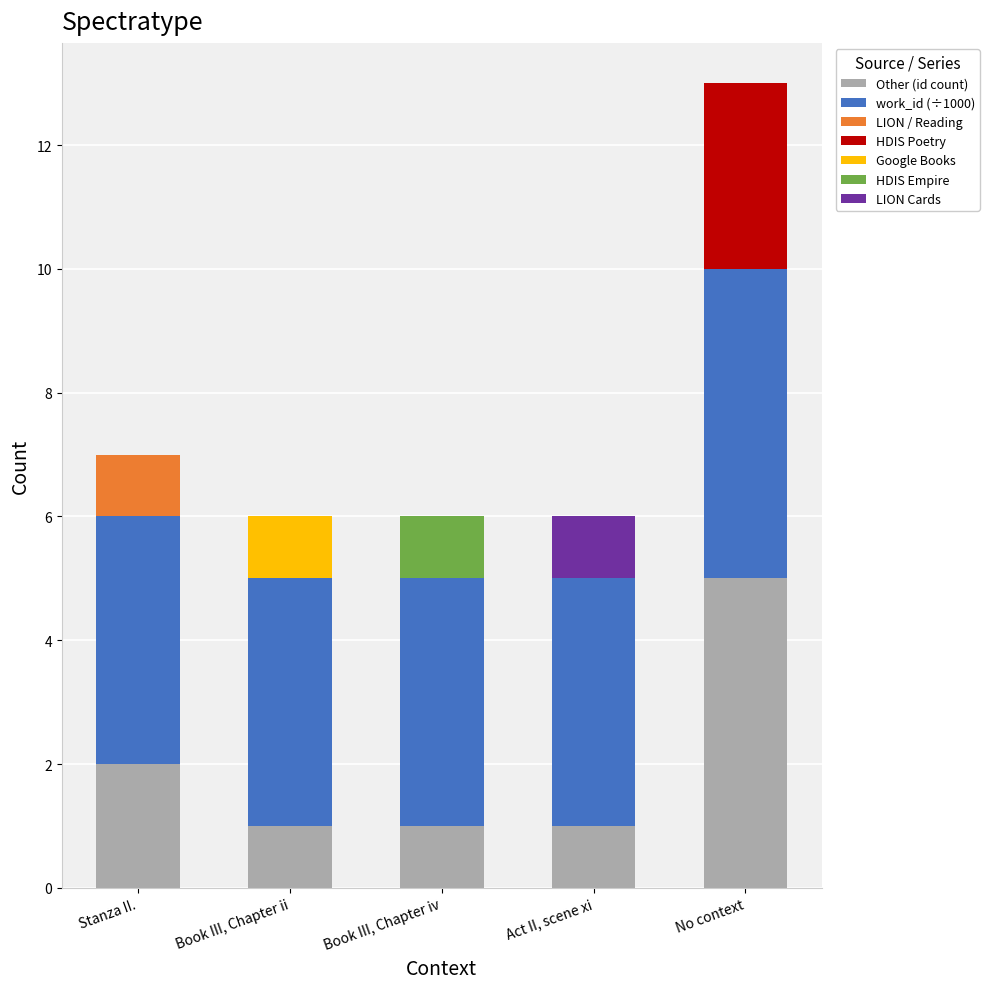

What is the sum of all Other (id count) values?

10